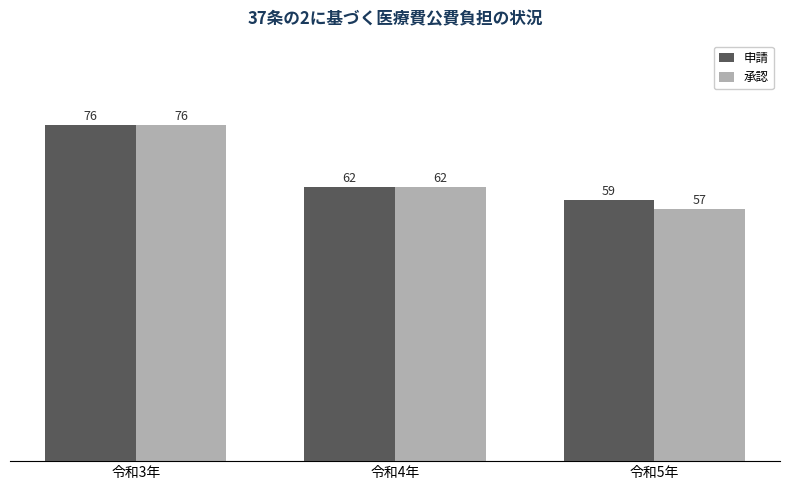

Which category has the lowest value across all series?

令和5年